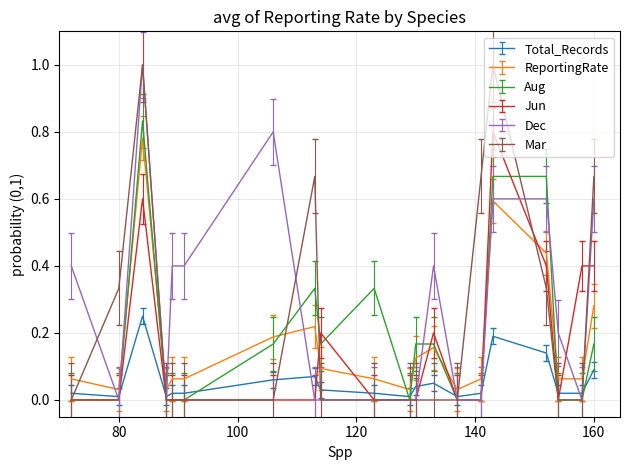

What is the greatest value displayed?

1.0